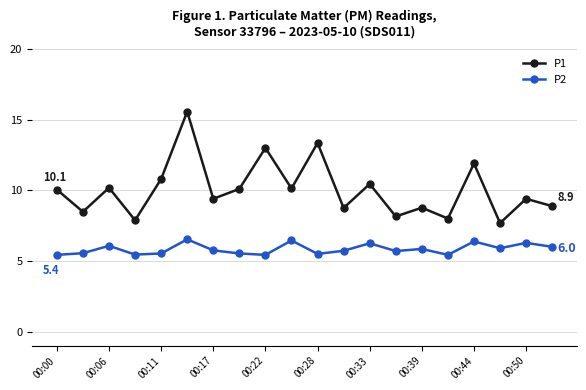

How many interior local valleys does the P1 series have?

8